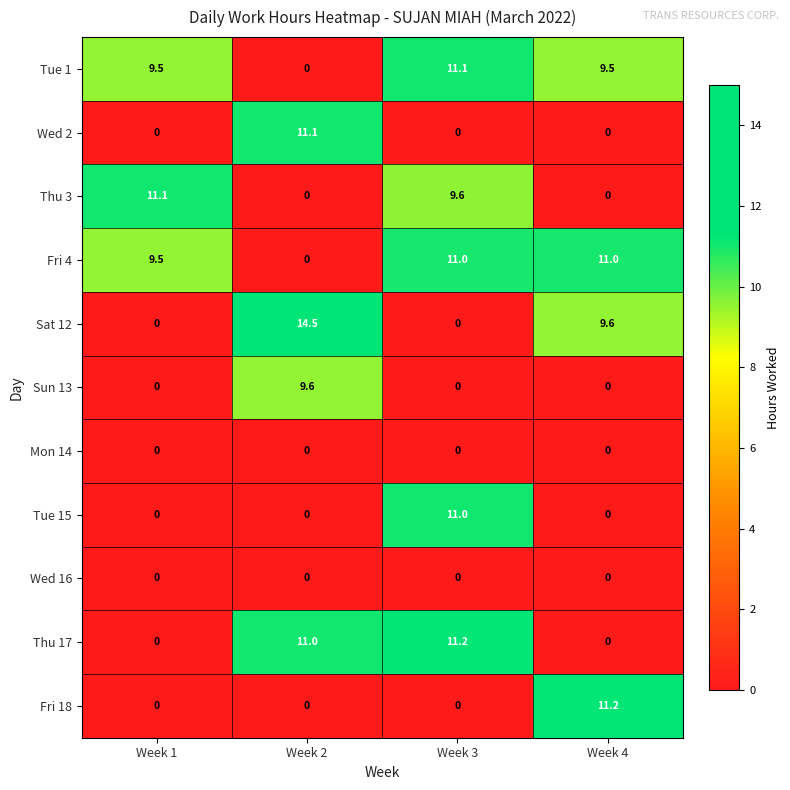

True or false: Fri 4 has a value of 16.6 at Week 3.

False